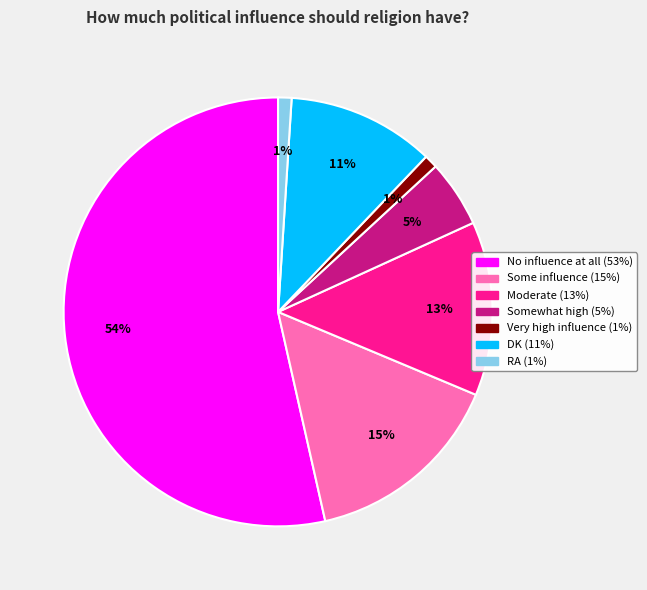

To the nearest percent, what is the combined percentage of RA and DK?

12%